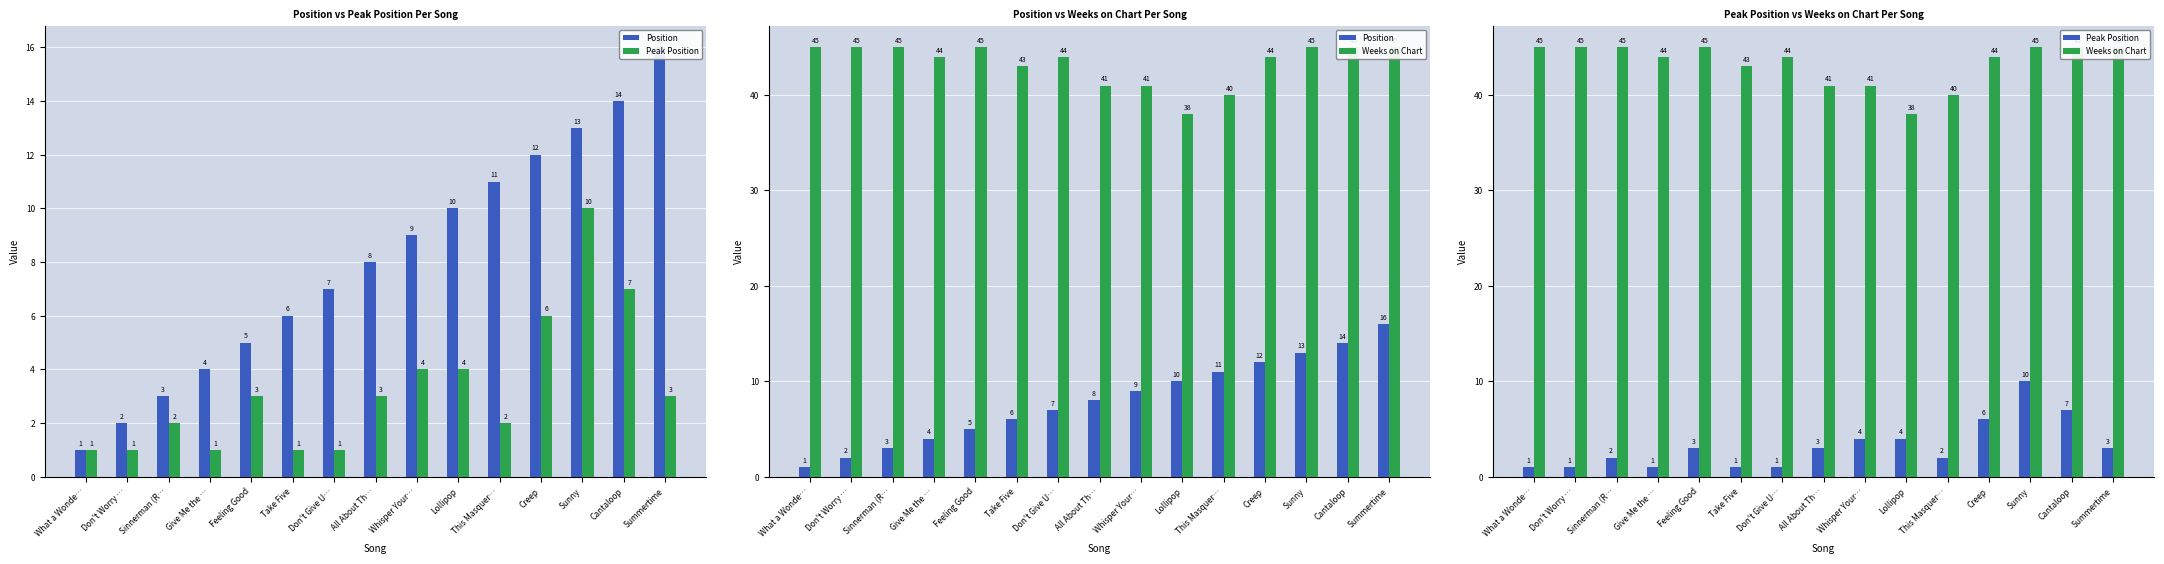

The Weeks on Chart series shows 12 at Take Five. True or false?

False